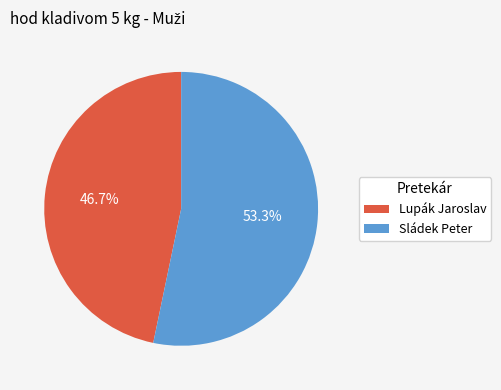

True or false: Sládek Peter accounts for 66% of the total.

False